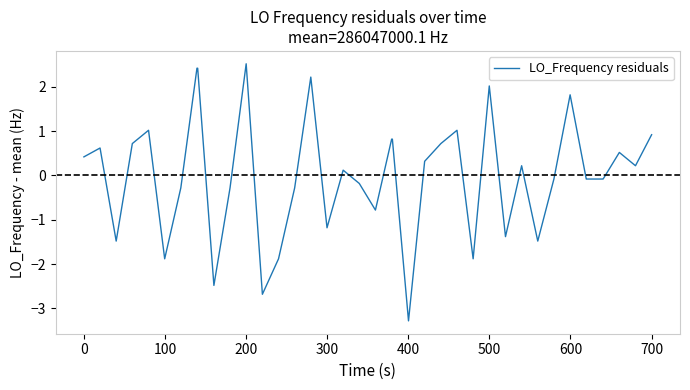

What is the minimum value shown in the chart?

-3.3